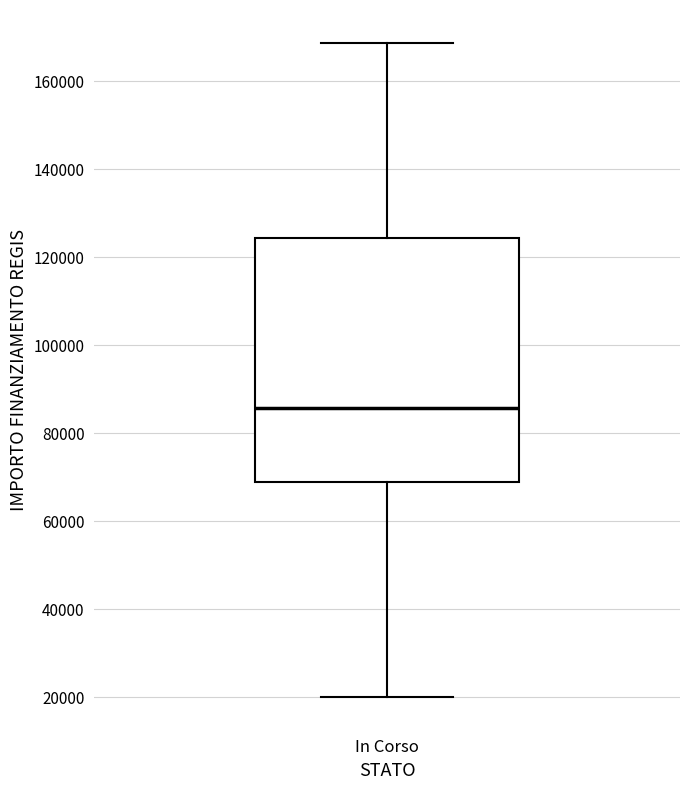

Transcribe this box plot: give where the median line is, the range the box spans, and where the two whiskers end, as read against the y-axis. The values are not printed on the chart, so give them approximately, as read against the axis.

median 86000, box 68000 to 124000, whiskers 20000 to 168000